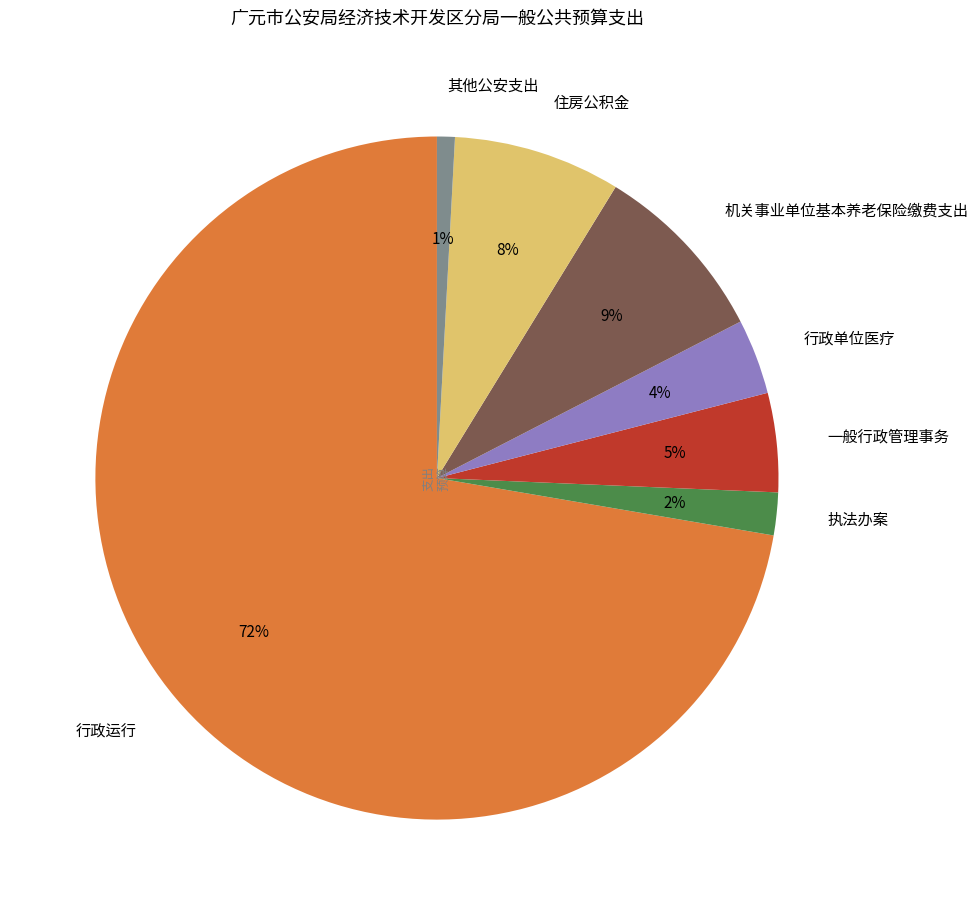

Is 机关事业单位基本养老保险缴费支出 the majority of the pie?

No